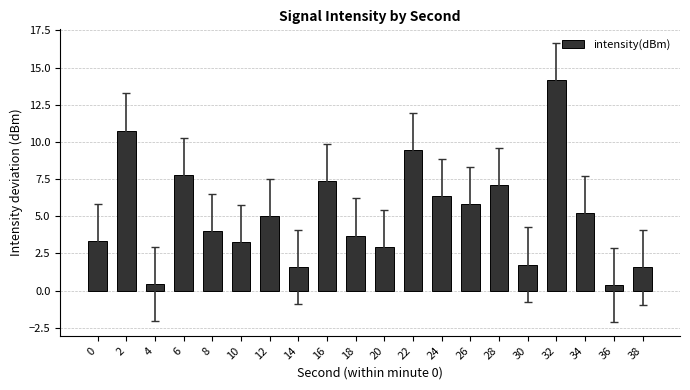

Which has a higher value, 6 or 22?

22